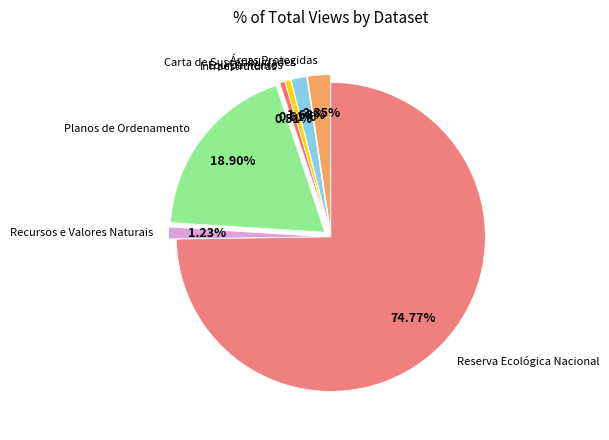

To the nearest percent, what percentage of the pie is PDM - Carta de Suscetibilidades?

2%